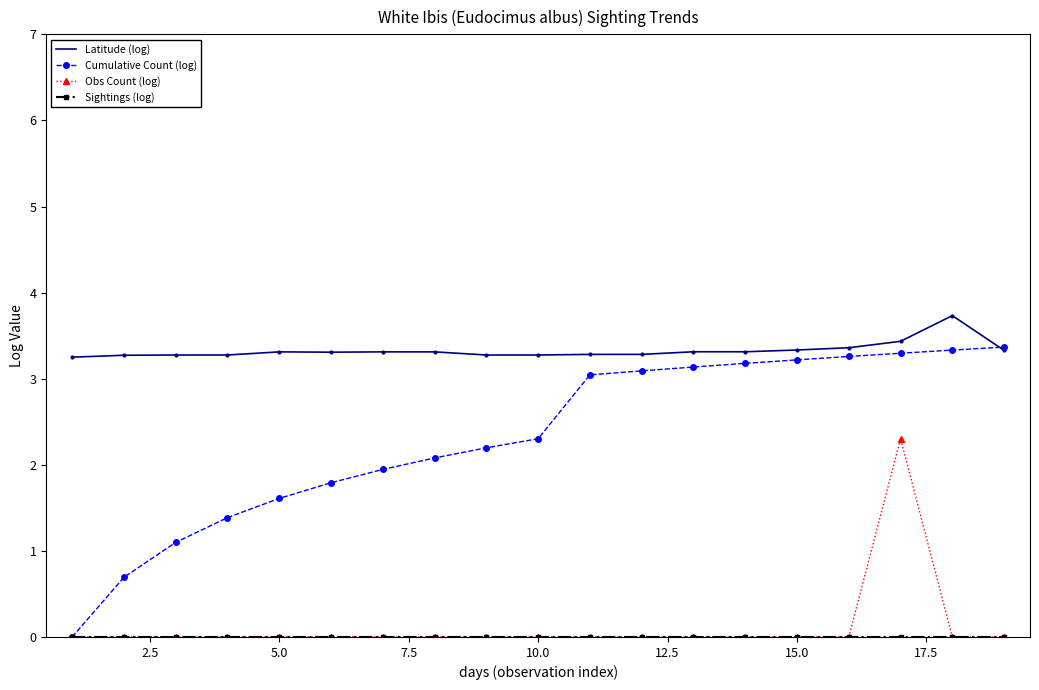

Which series has the largest total across all categories?

Latitude (log)